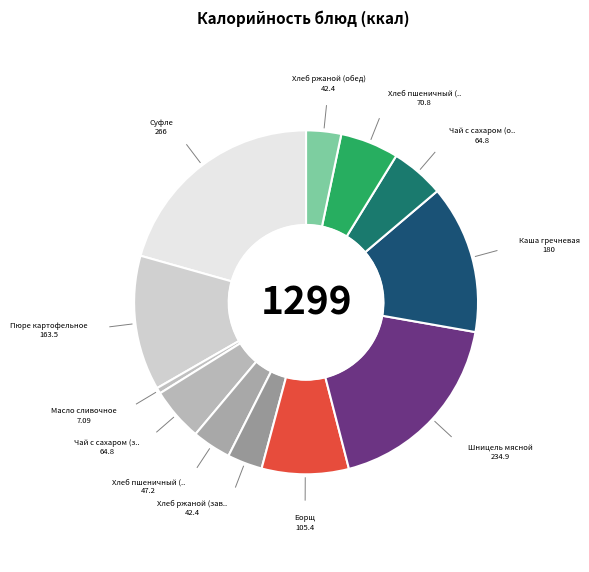

Rank the categories by value from highest to lowest.

Суфле, Шницель мясной, Каша гречневая, Пюре картофельное, Борщ, Хлеб пшеничный (обед), Чай с сахаром (завтрак), Чай с сахаром (обед), Хлеб пшеничный (завтрак), Хлеб ржаной (завтрак), Хлеб ржаной (обед), Масло сливочное